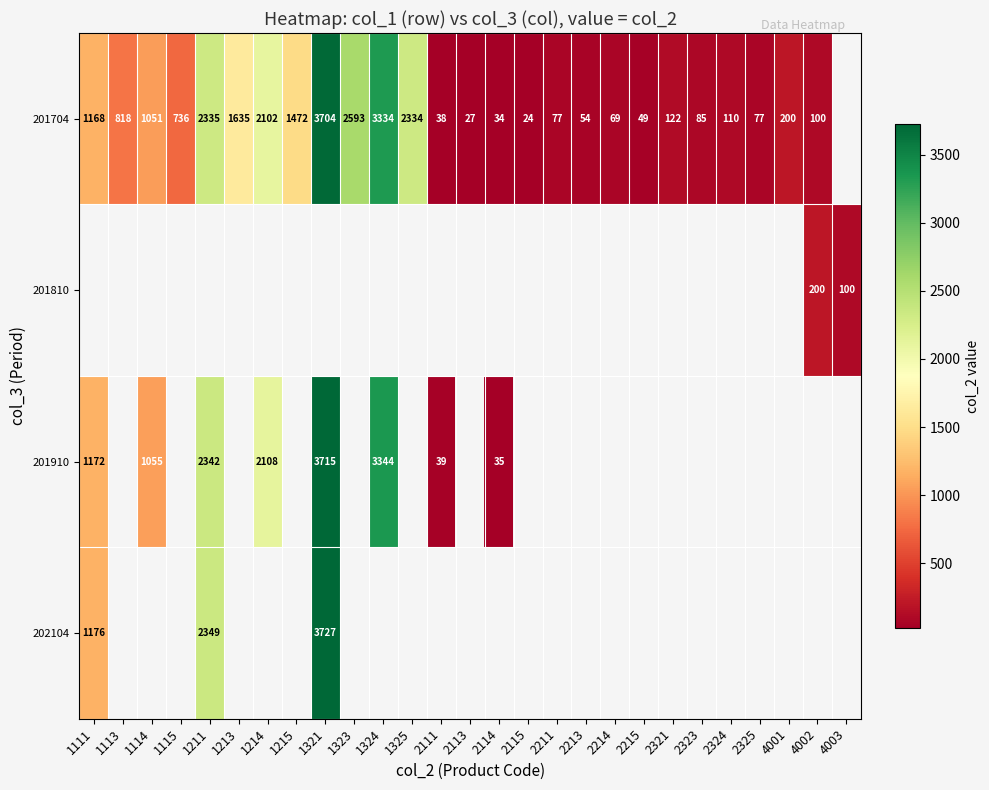

The value of 201704 at 1214 is 2102. True or false?

True